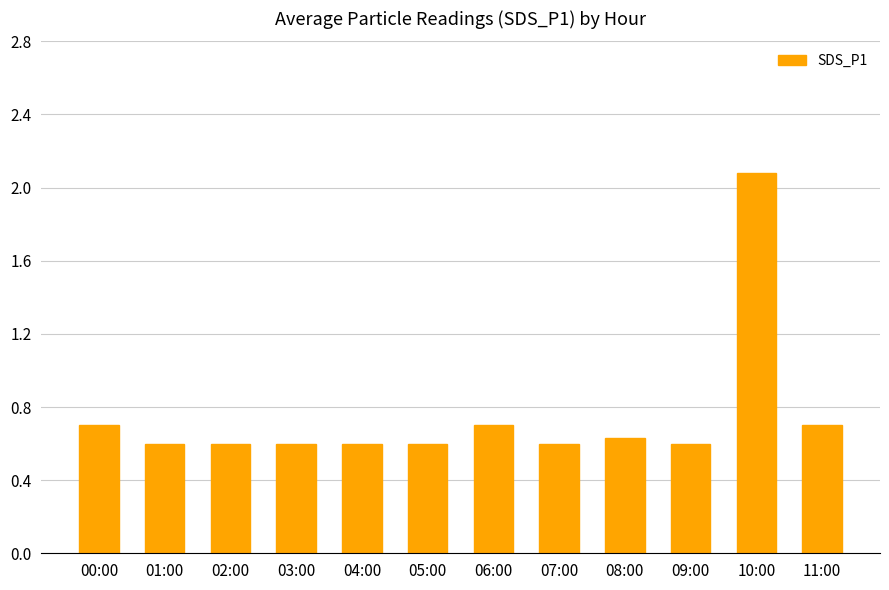

What is the maximum value shown in the chart?

2.1